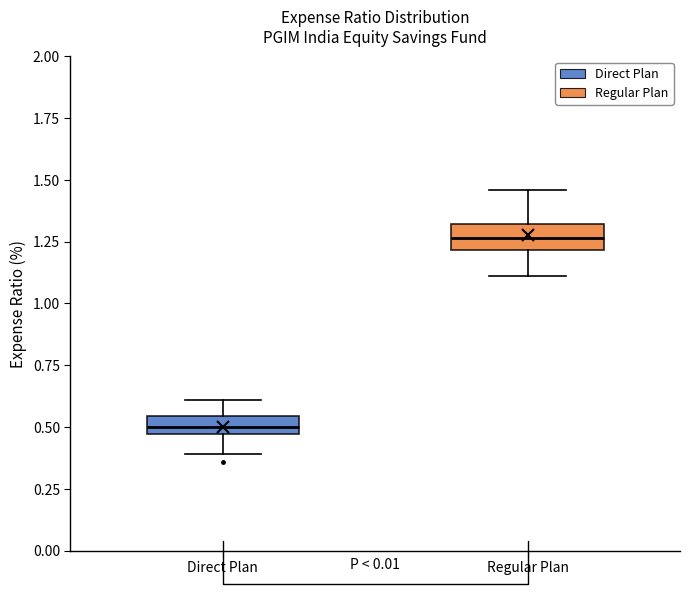

Where is the lower edge of the box for Regular Plan on the y-axis? The values are not printed on the chart, so give them approximately, as read against the axis.

1.20